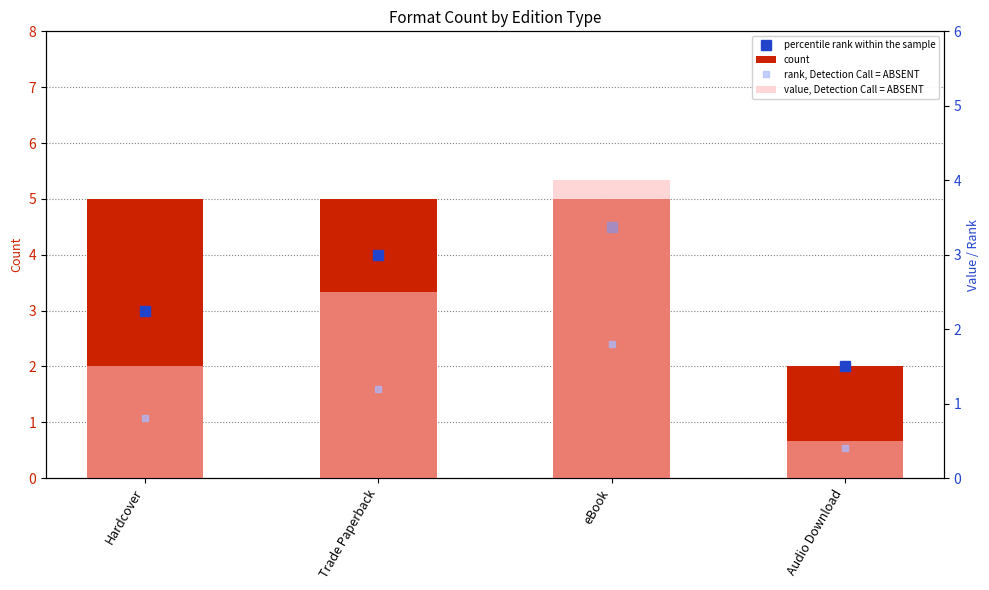

How many groups of bars are there?

4